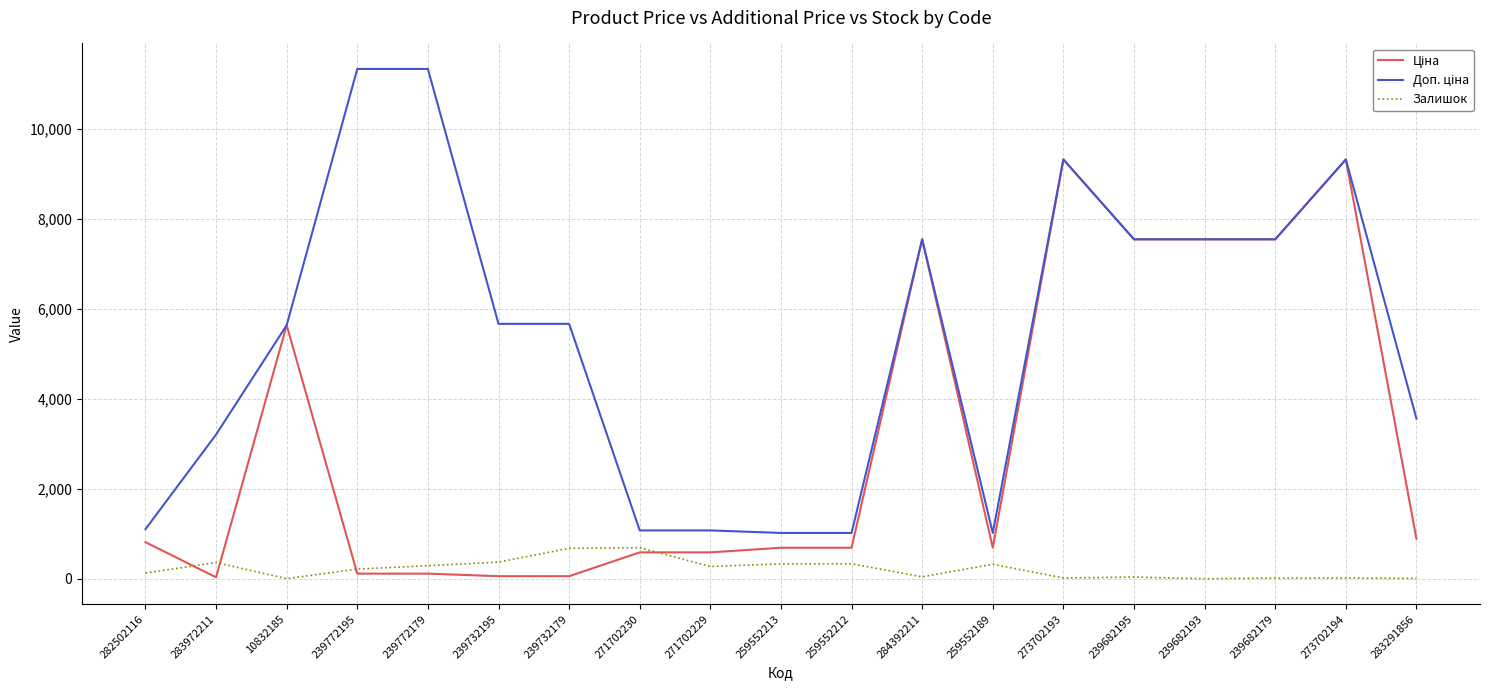

What is the greatest value displayed?

11334.0